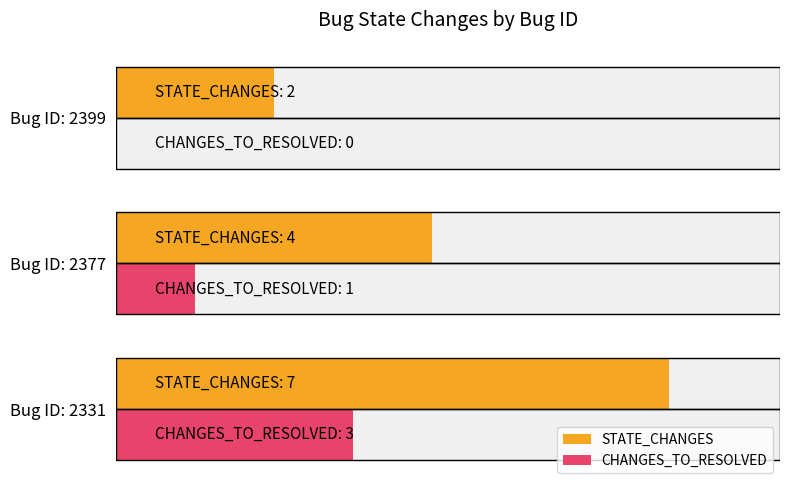

List the series in order of their overall mean, highest first.

STATE_CHANGES, CHANGES_TO_RESOLVED